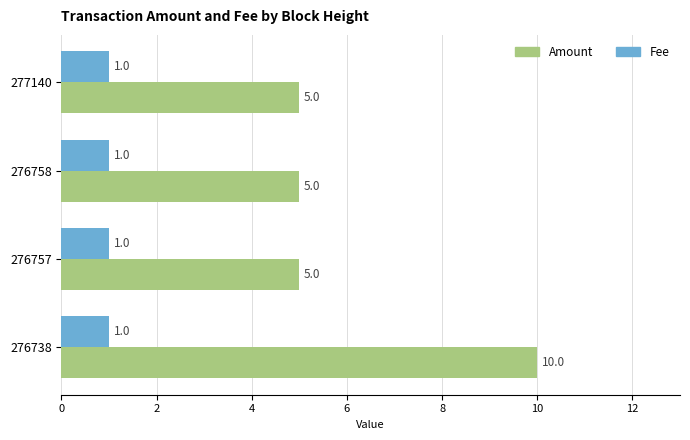

Rank the series by their maximum value, from lowest to highest.

Fee, Amount